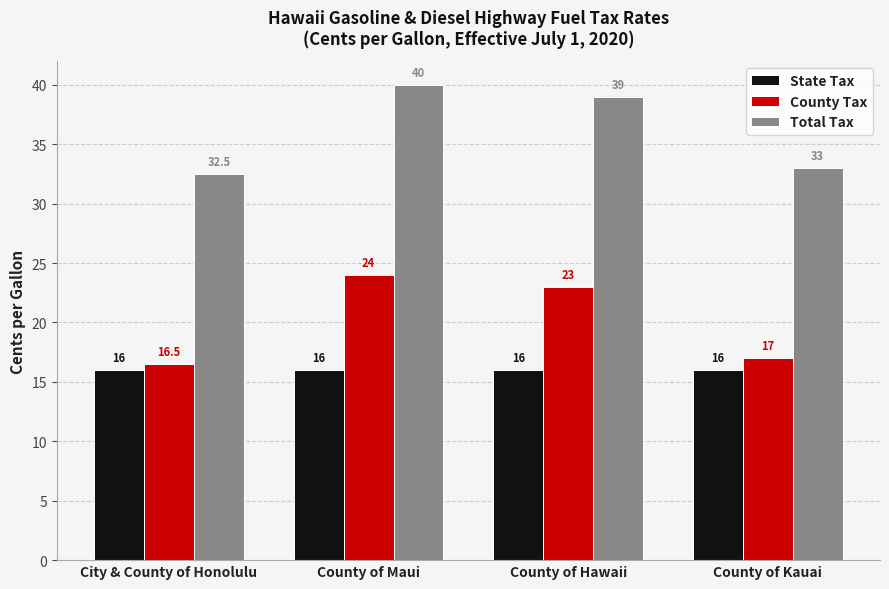

What is the spread (max minus min) of values at County of Hawaii?

23.0